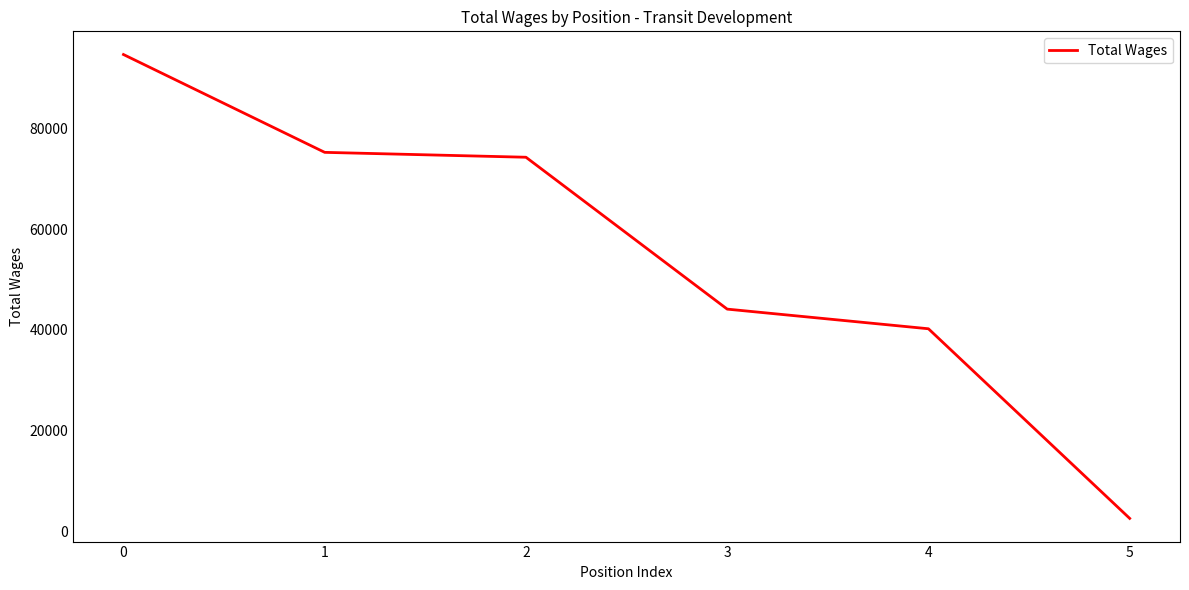

Reading right to left, extract all data points from this chart.

5=2511	4=40212	3=44117	2=74313	1=75285	0=94735